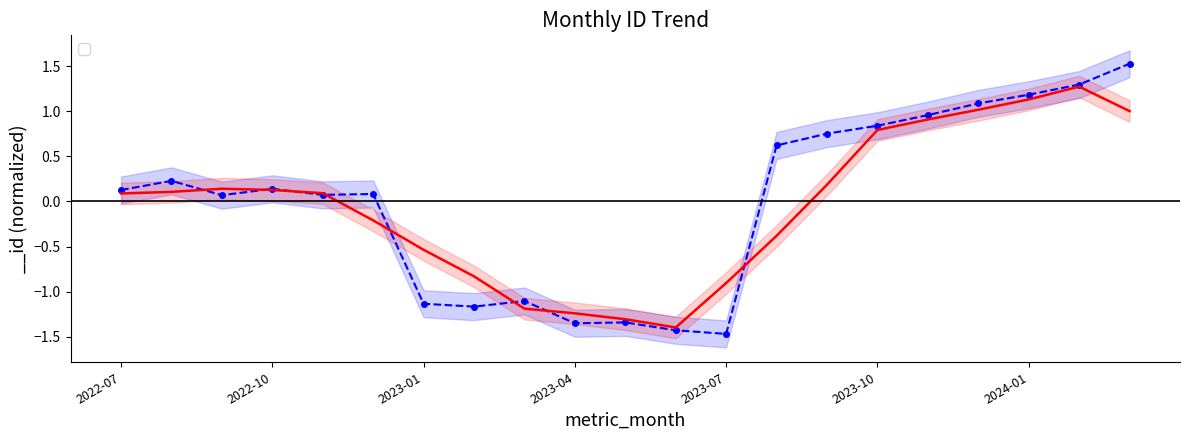

What is the difference between the values at 2023-11 and 2023-08?

0.3